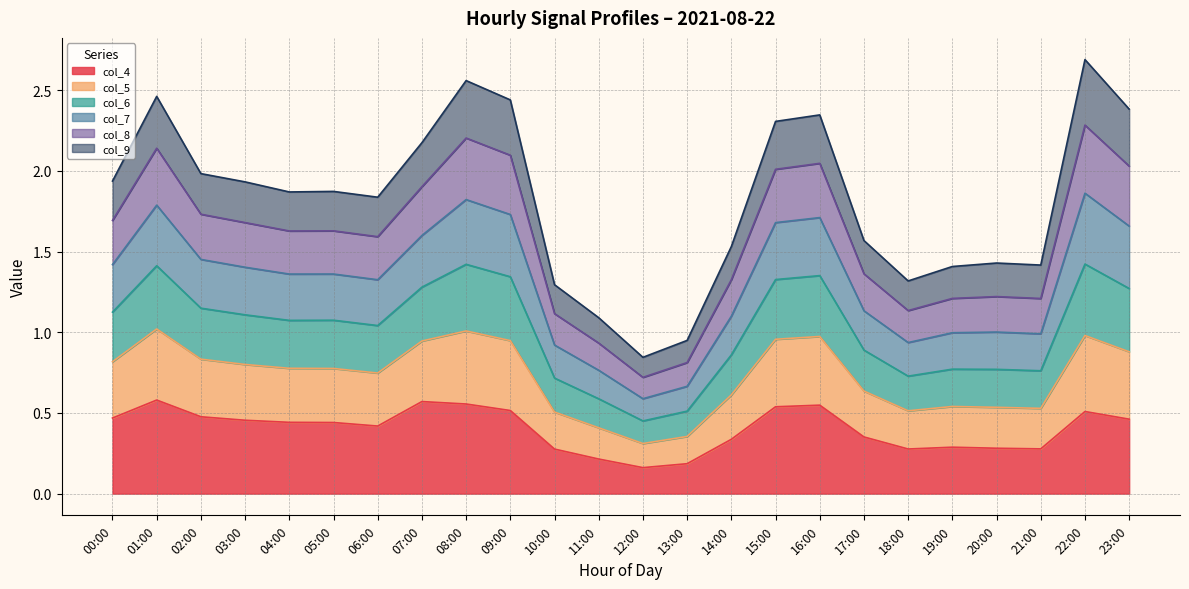

True or false: col_7 and col_6 cross at least once.

False